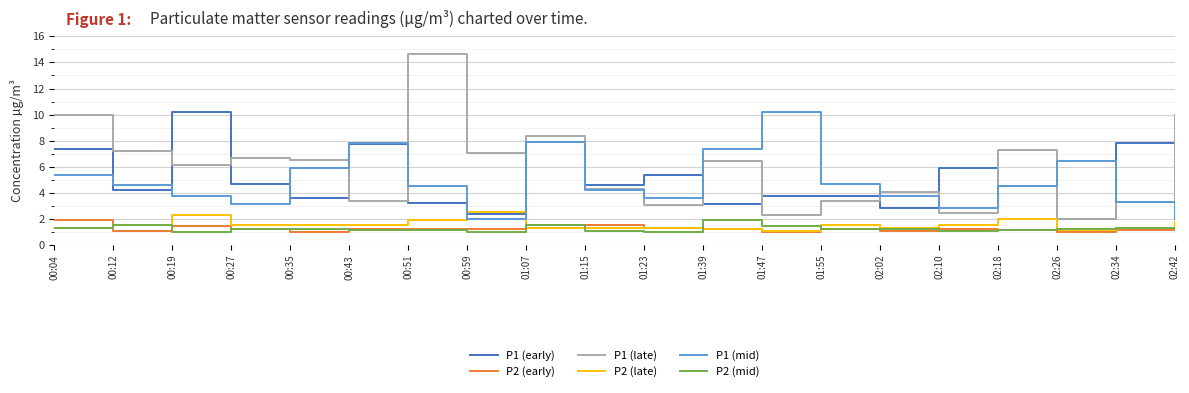

How many lines are shown in the chart?

6